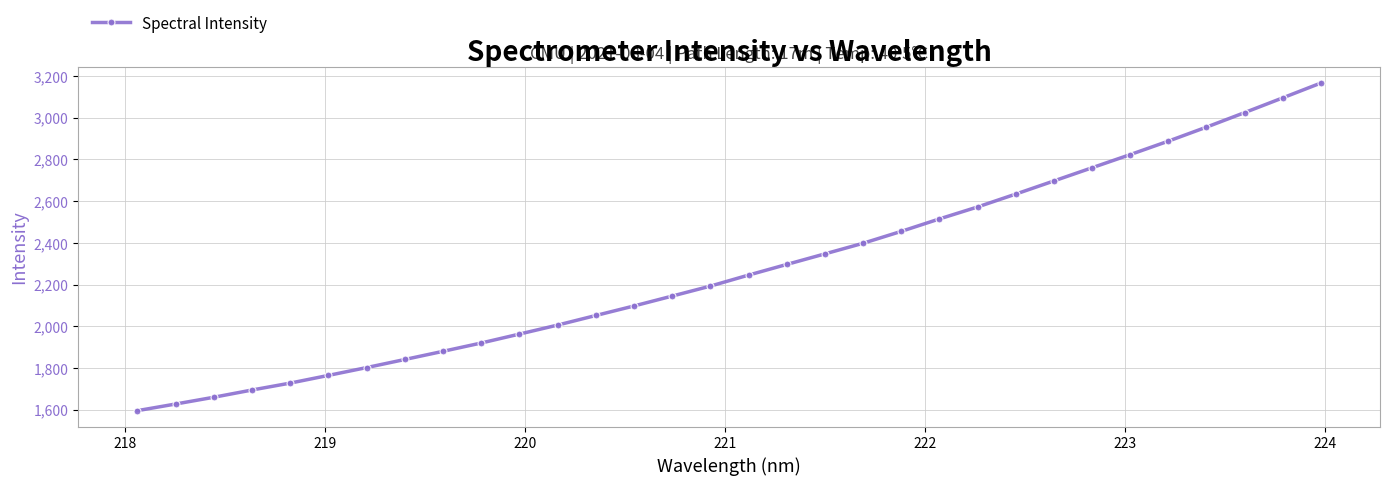

How many data points are above 2245?

16